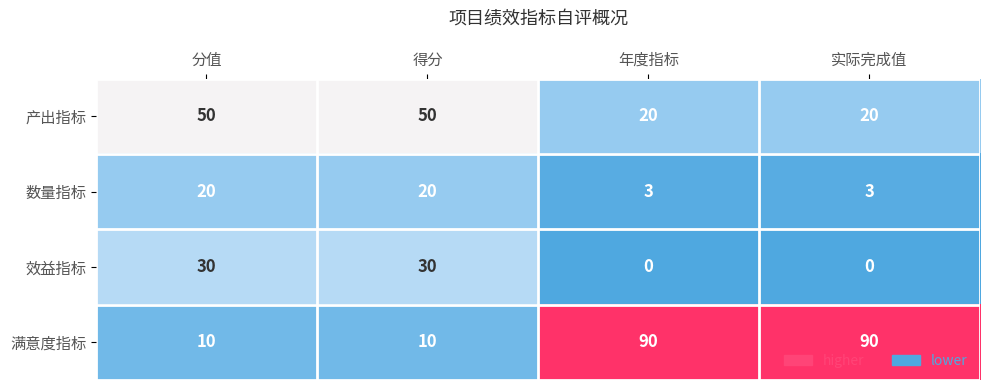

List the series in order of their peak value, lowest first.

数量指标, 效益指标, 产出指标, 满意度指标